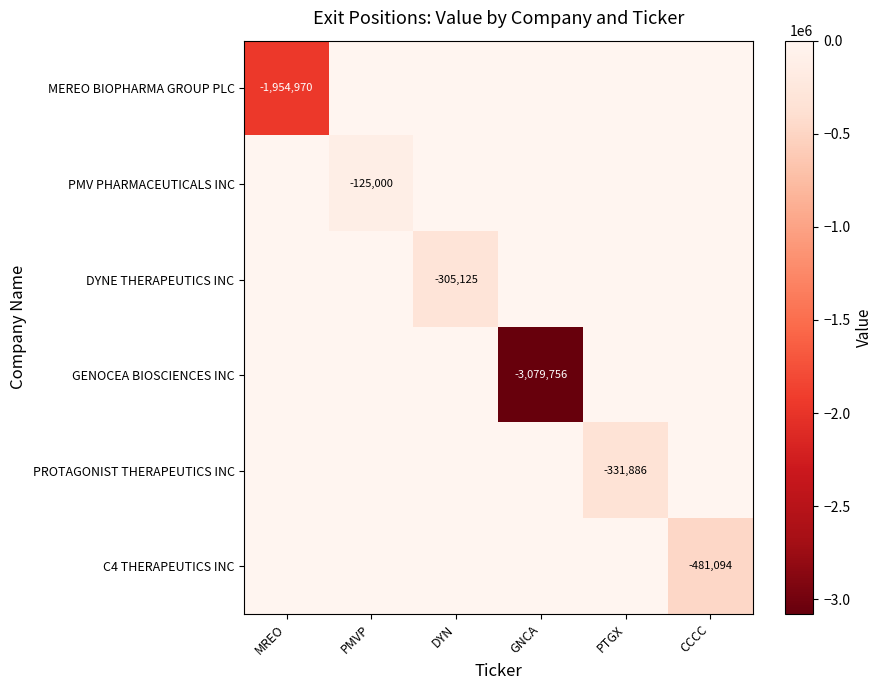

At which category does the chart reach its peak across all series?

PMVP